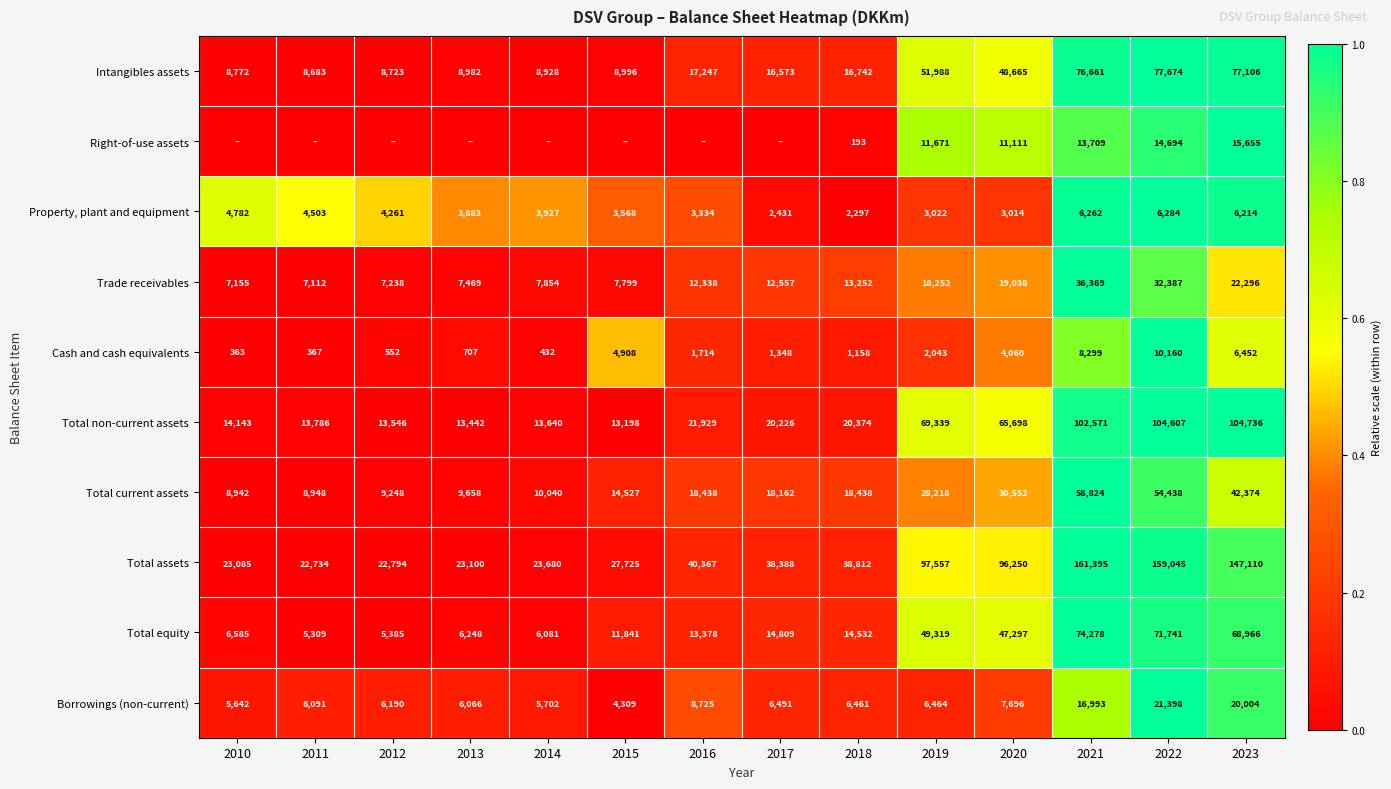

At how many categories does at least one series exceed 0?

14